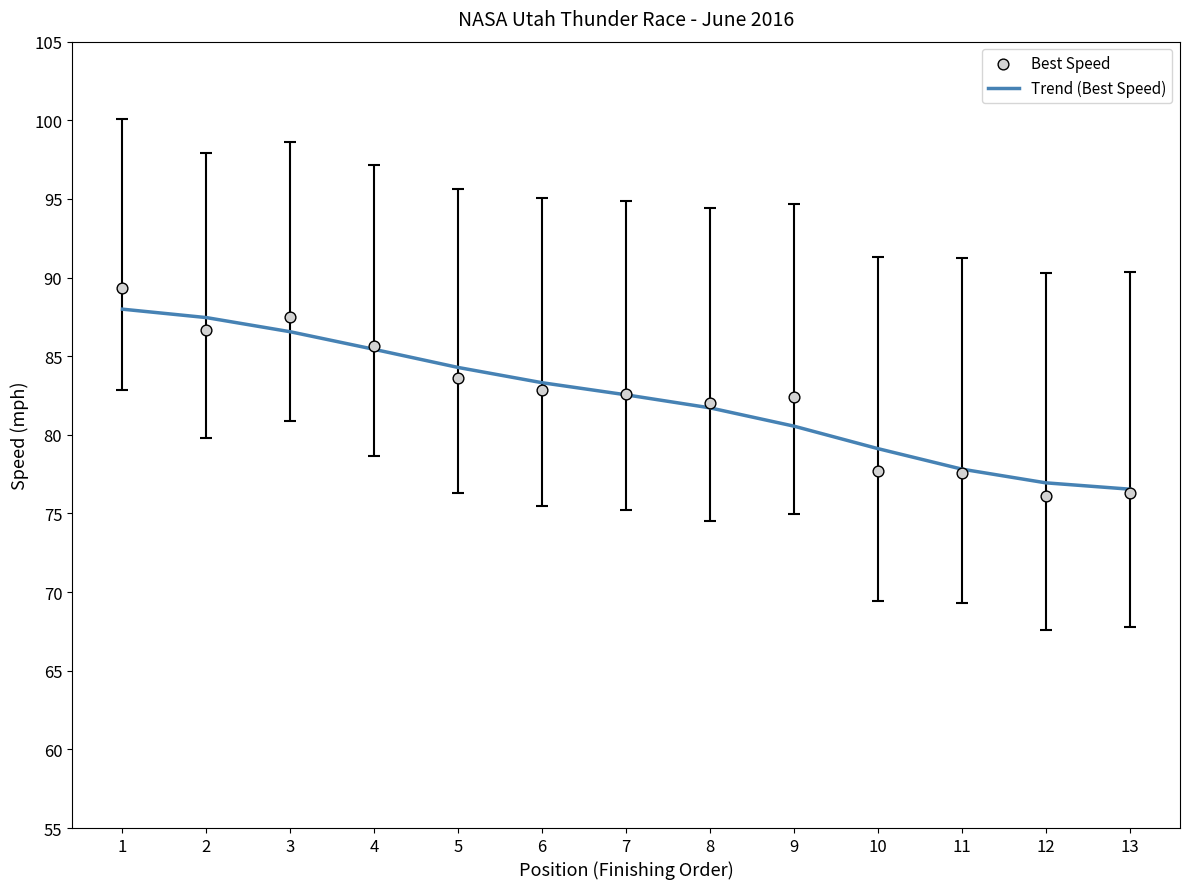

Which series contains the highest Y value?

Best Speed